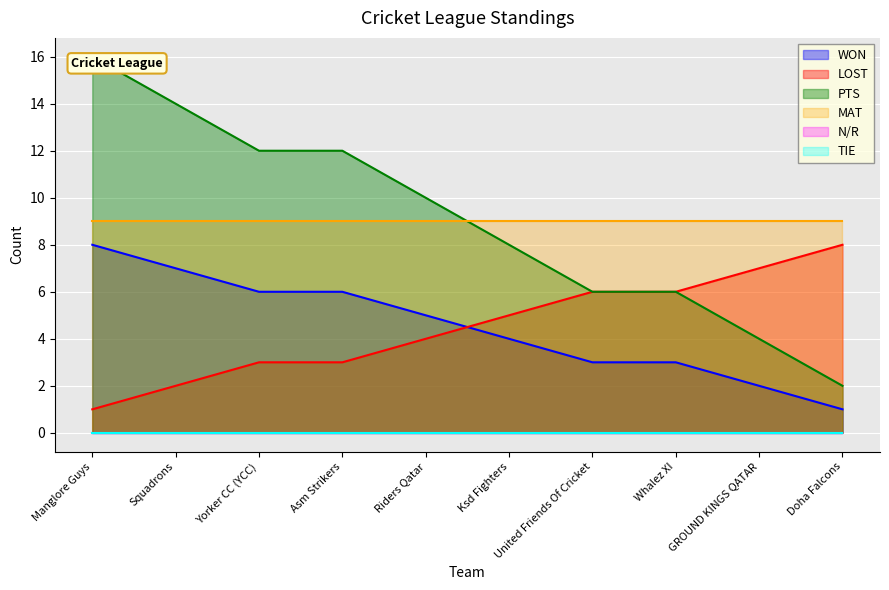

True or false: PTS and LOST cross at least once.

False